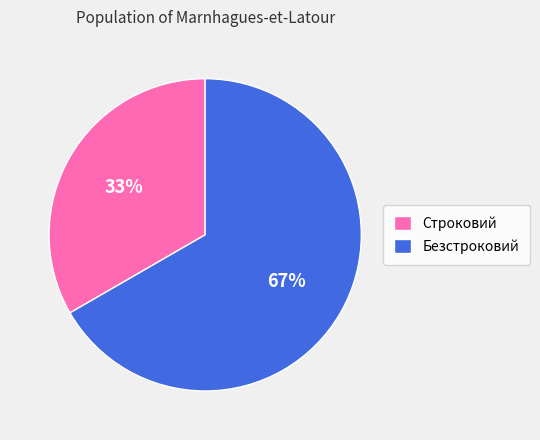

Do Строковий and Безстроковий together represent more than half of the pie?

Yes